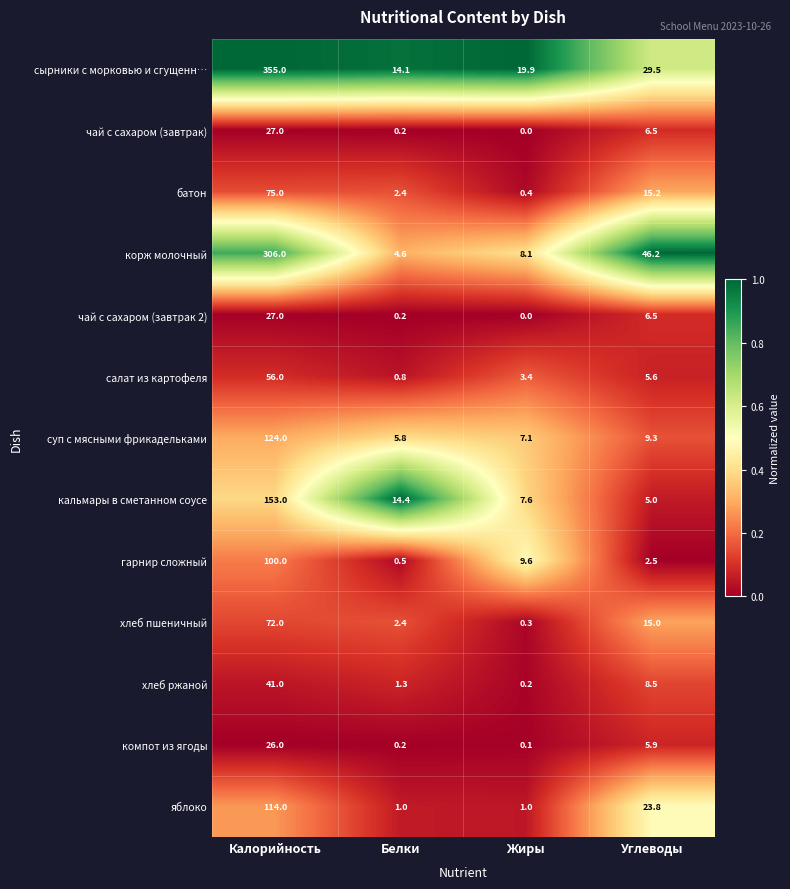

What is the difference between the чай с сахаром (завтрак 2) values at Углеводы and Калорийность?

20.5